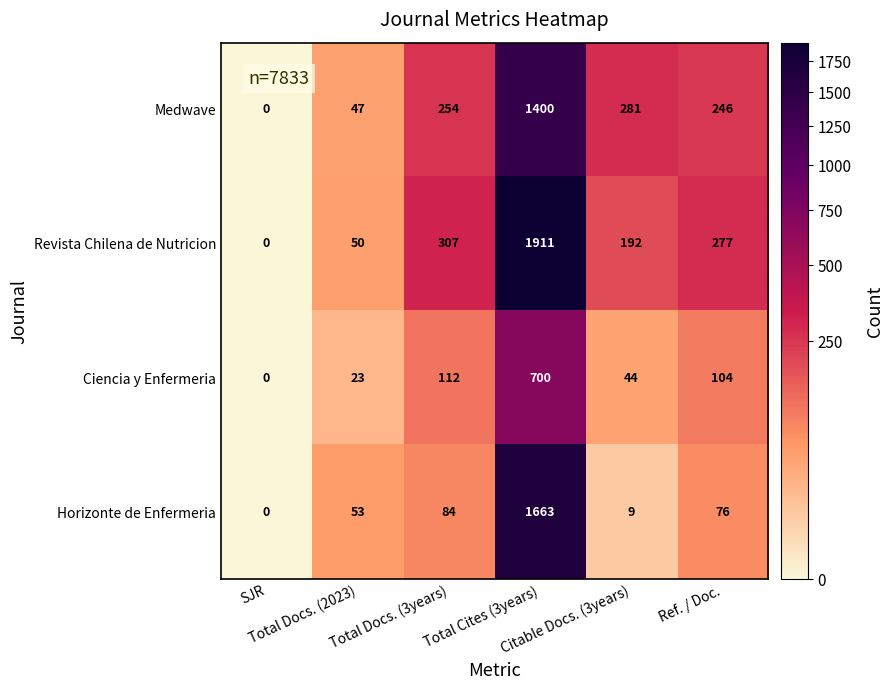

Which series has the largest range (max minus min)?

Revista Chilena de Nutricion